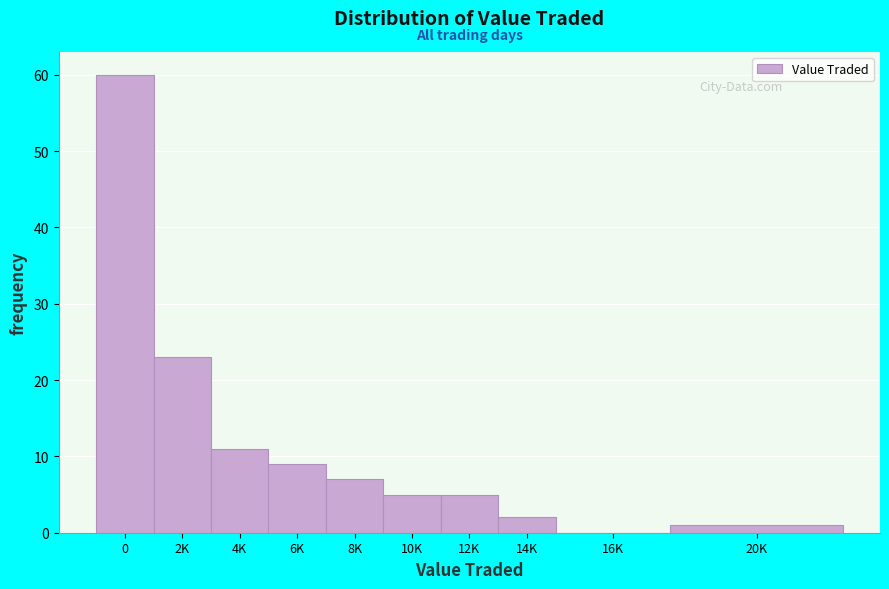

Reading right to left, transcribe all the data shown in this chart.

20K=1	16K=0	14K=2	12K=5	10K=5	8K=7	6K=9	4K=11	2K=23	0=60